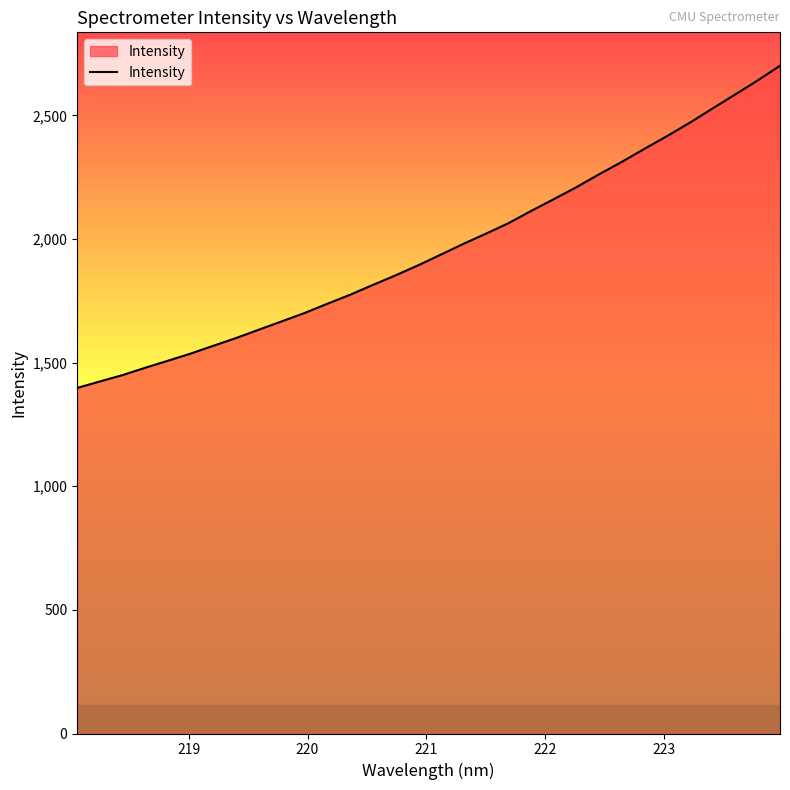

What is the difference between the second highest and minimum values?

1243.2